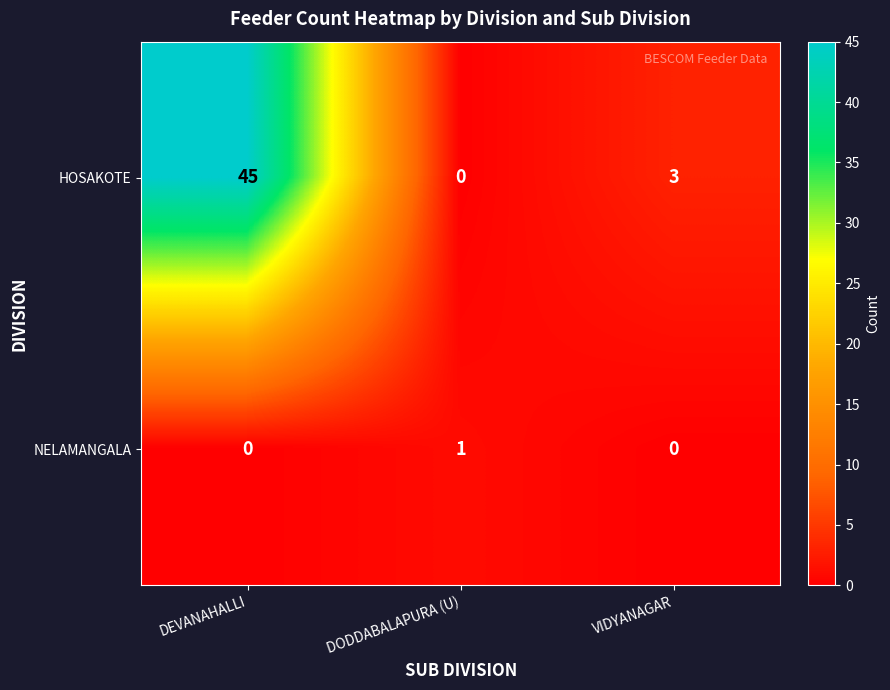

Which series has the largest total across all categories?

HOSAKOTE